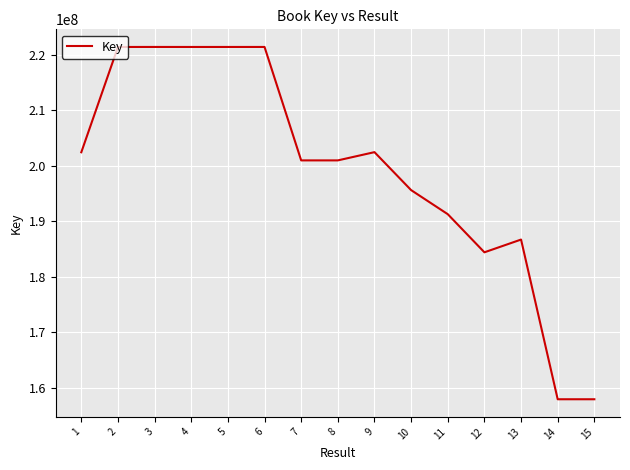

What is the change in value from 8 to 15?

-43068122